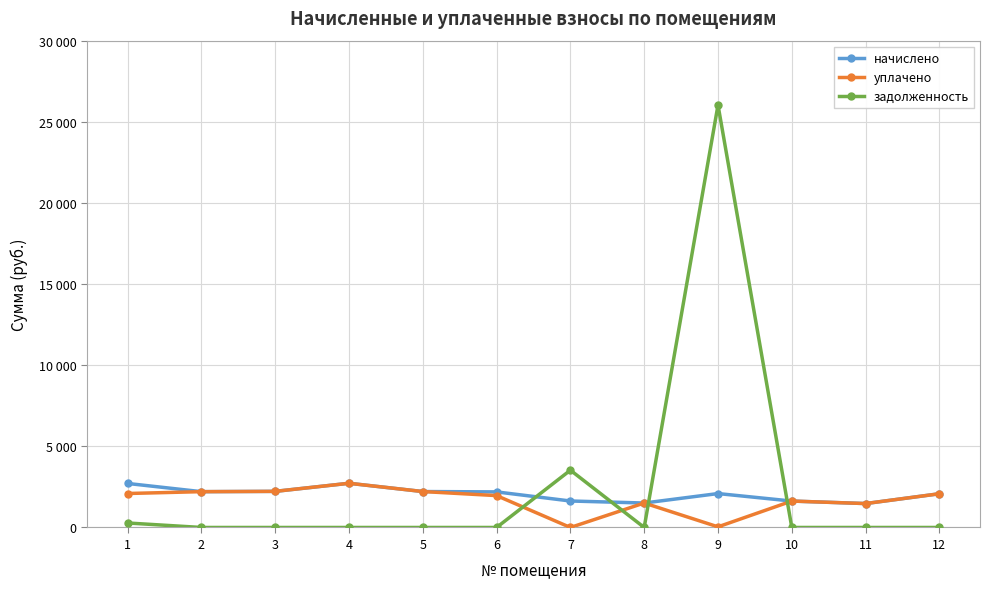

Is this an area chart (filled region under the line)?

No